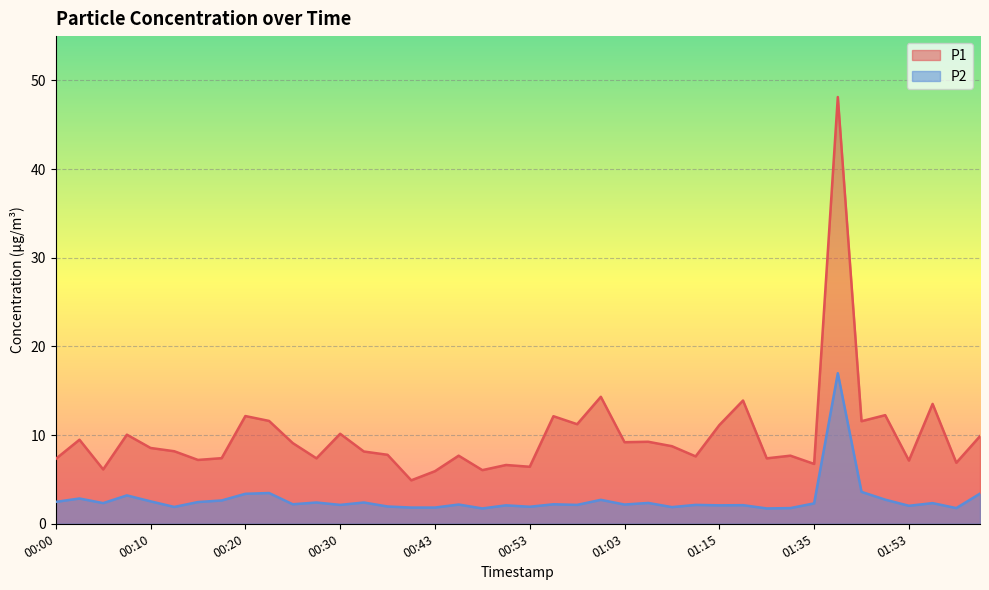

True or false: P1 and P2 intersect in this chart.

False